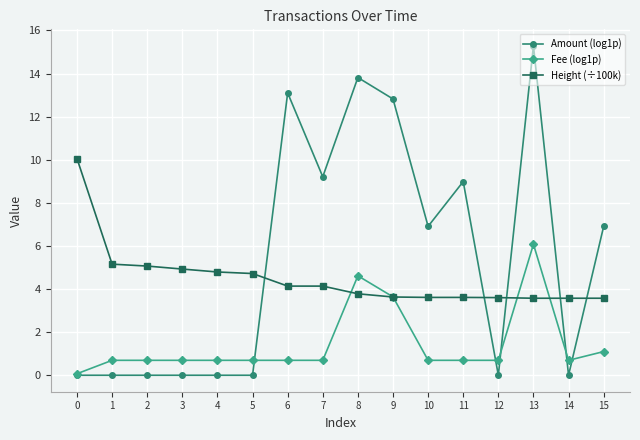

Where do Height (÷100k) and Amount (log1p) first cross each other?

5 and 6